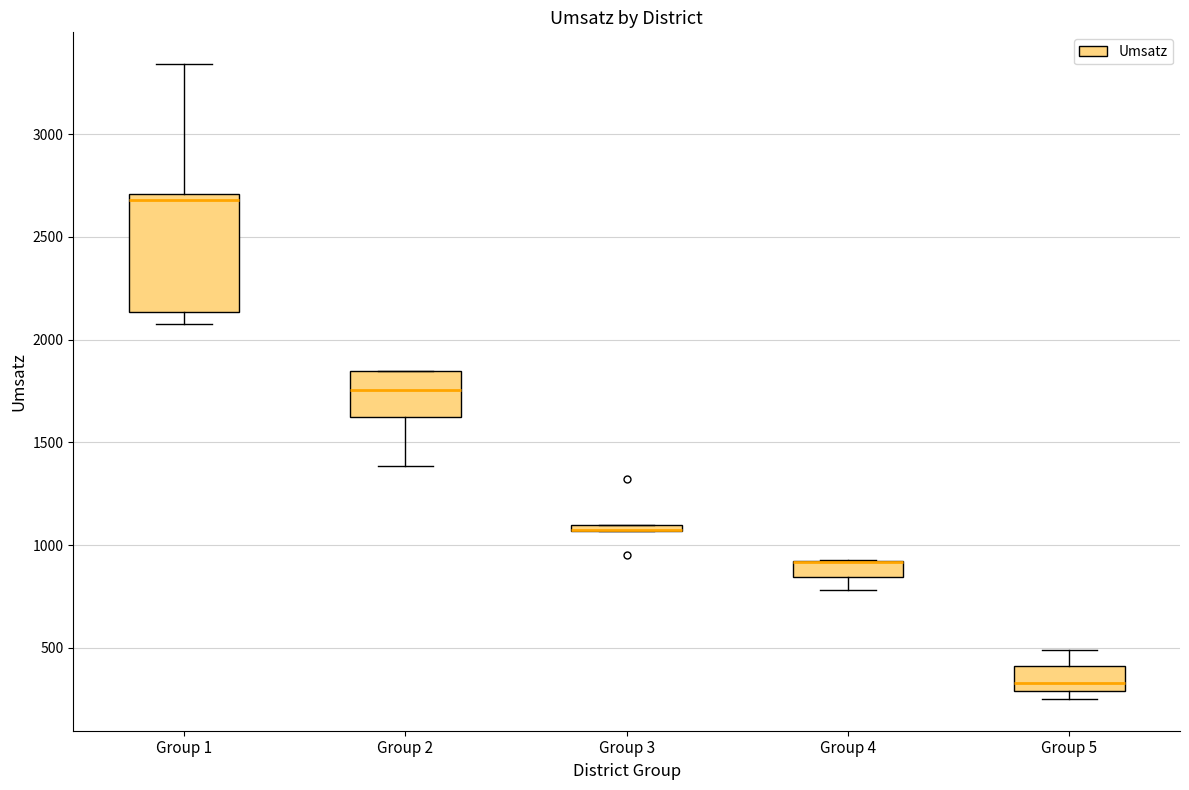

Where is the lower edge of the box for Group 3 on the y-axis? The values are not printed on the chart, so give them approximately, as read against the axis.

1050